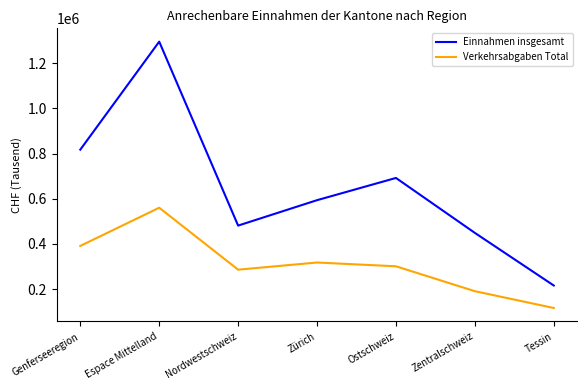

What is the difference between the highest and lowest values at Zürich?

275995